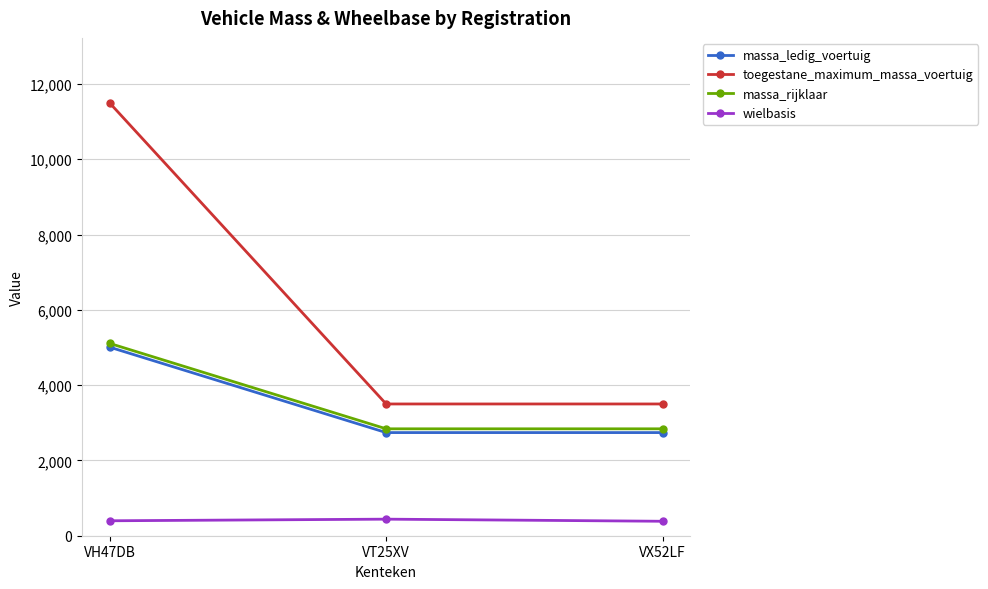

True or false: massa_ledig_voertuig has a value of 2740 at VT25XV.

True